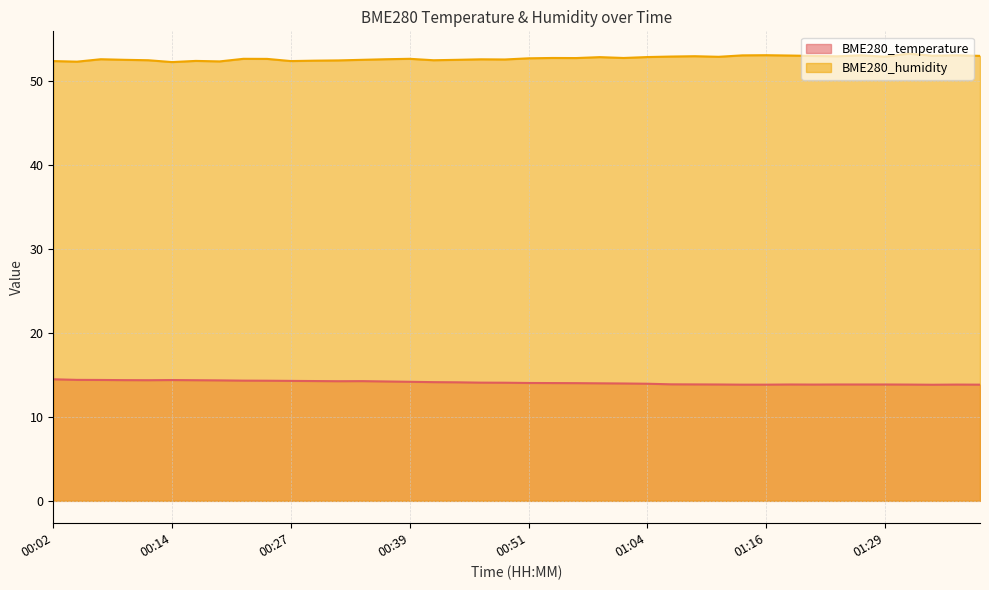

How many interior local valleys does the BME280_humidity series have?

12